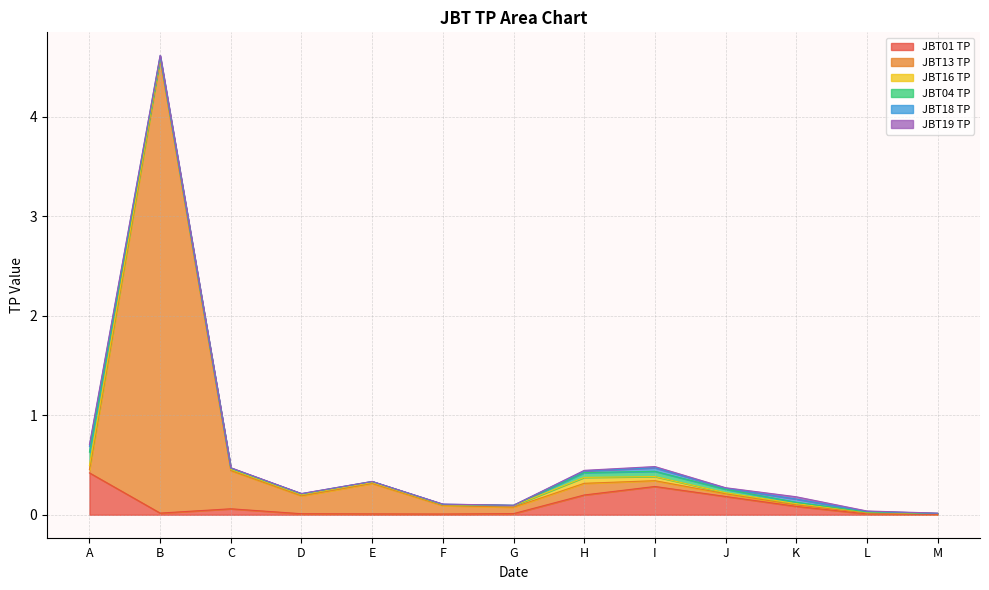

Where is the first local maximum for JBT16 TP?

H